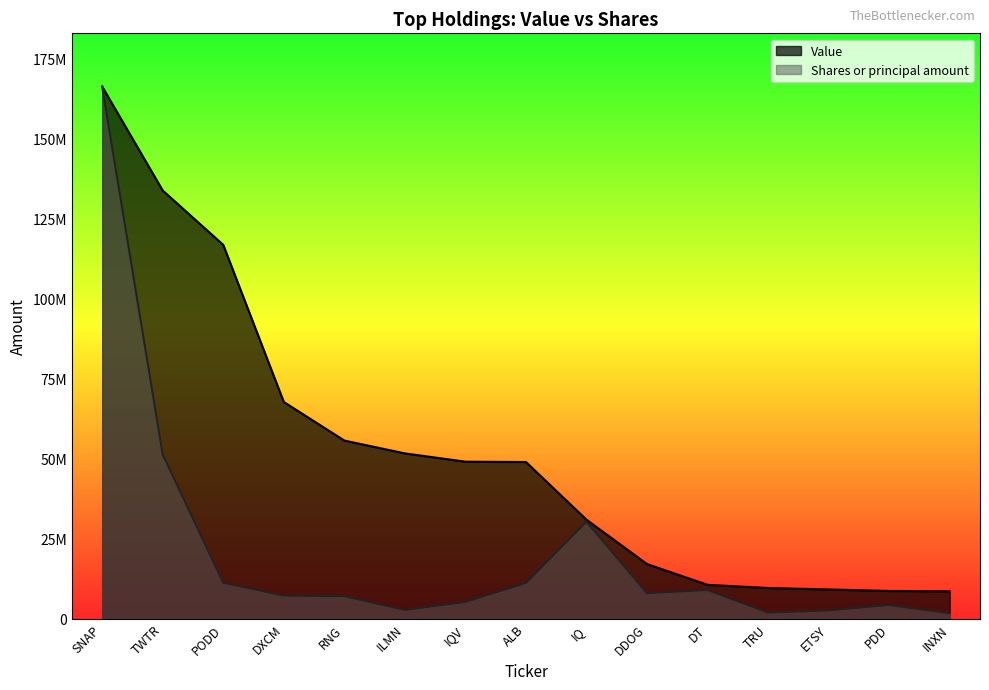

What is the difference between the Value values at ILMN and ALB?

2688000.0